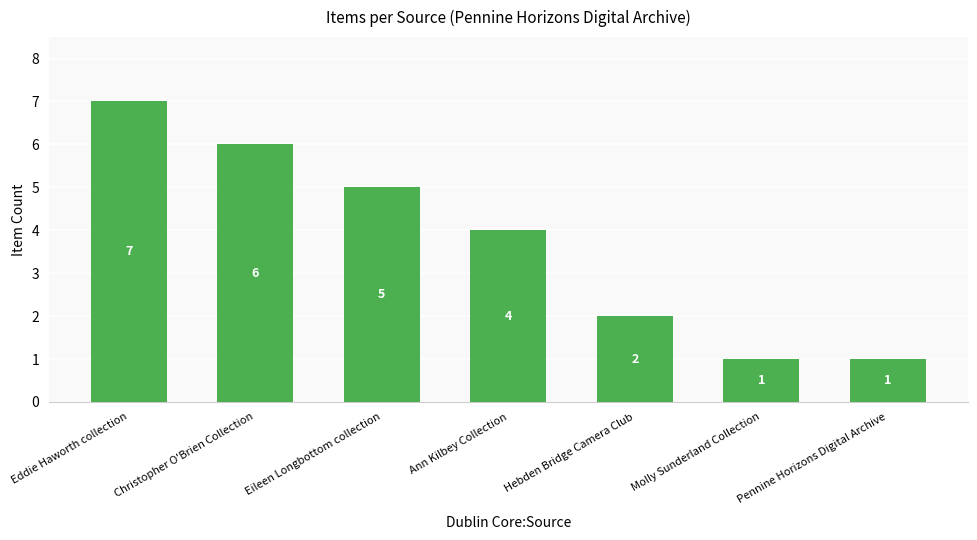

What is the difference between the values at Hebden Bridge Camera Club and Eddie Haworth collection?

5